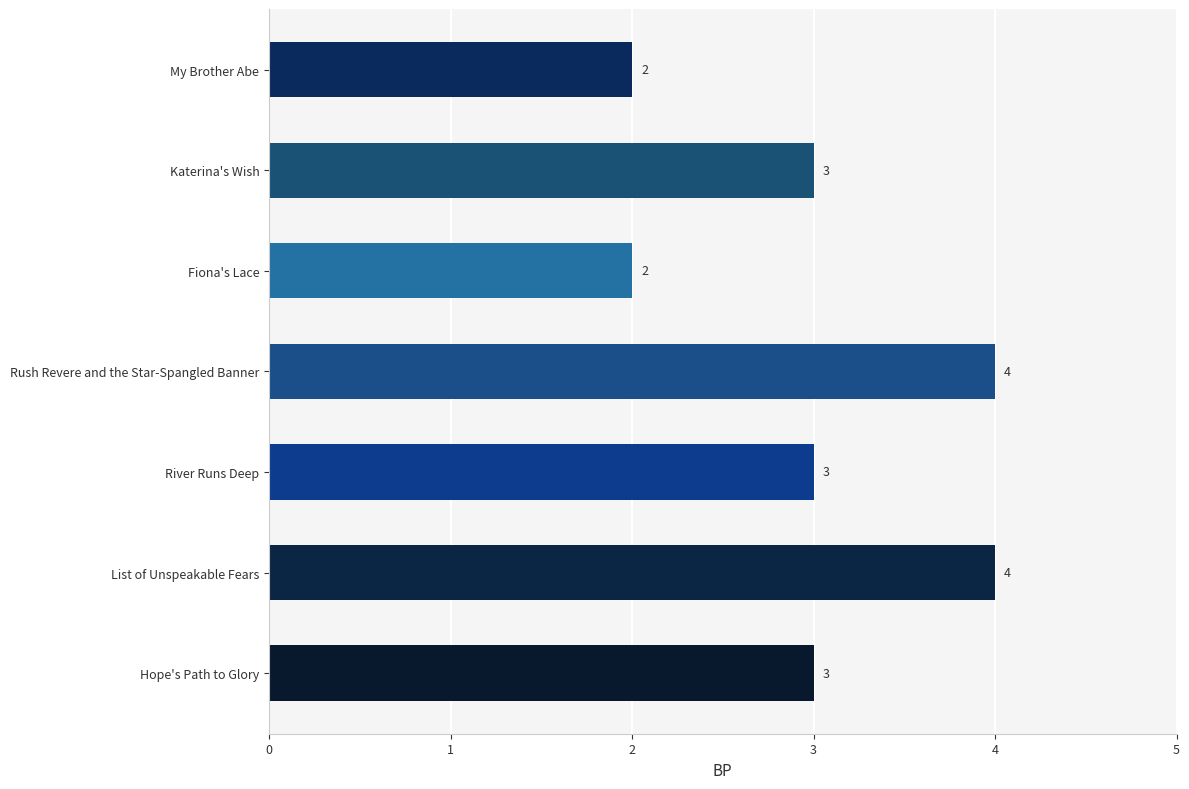

How many values are between 2 and 4?

7